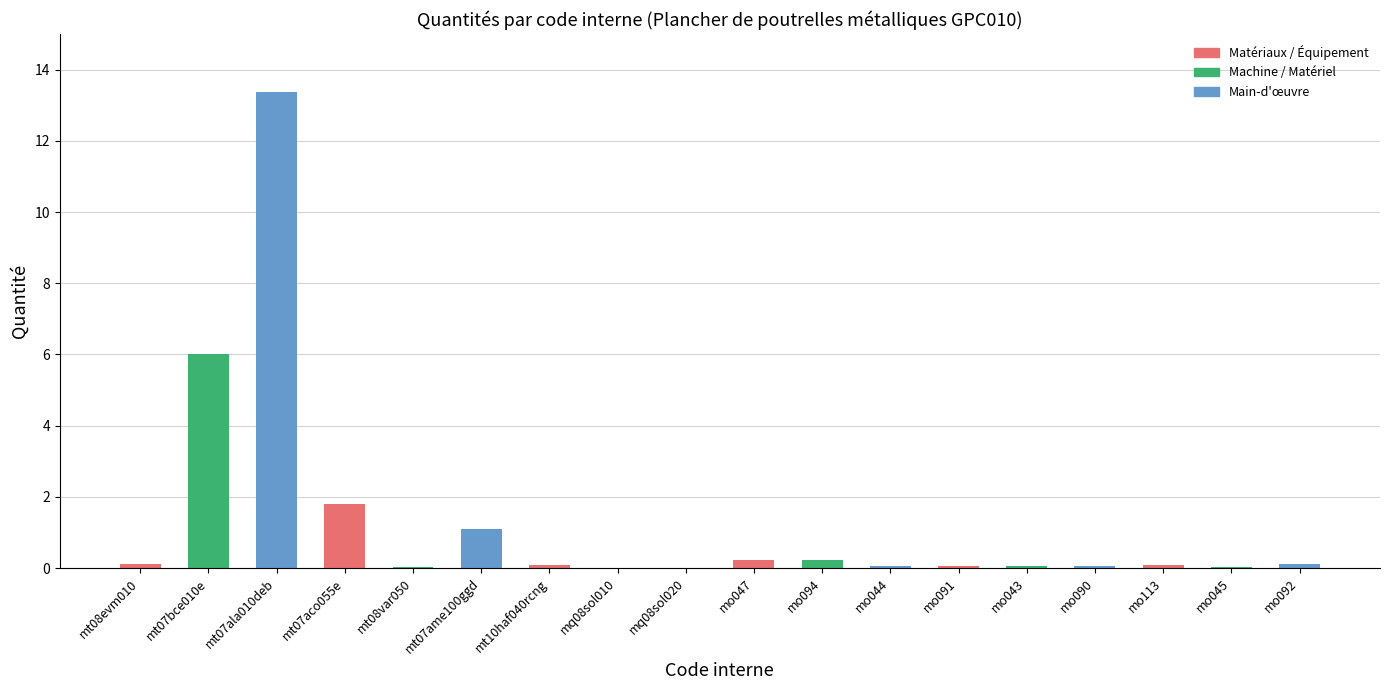

What is the maximum value shown in the chart?

13.4